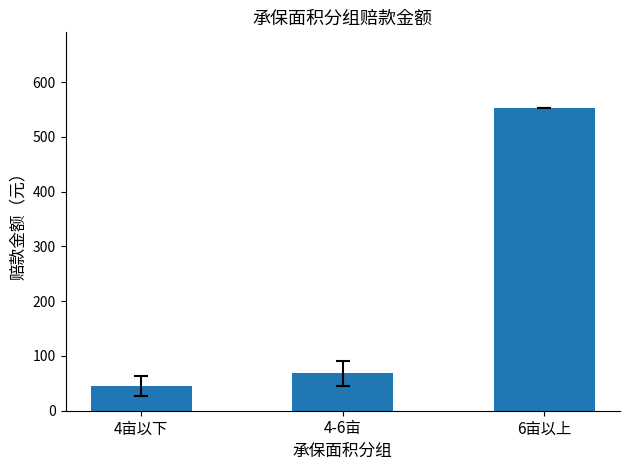

How many bars are there in total?

3